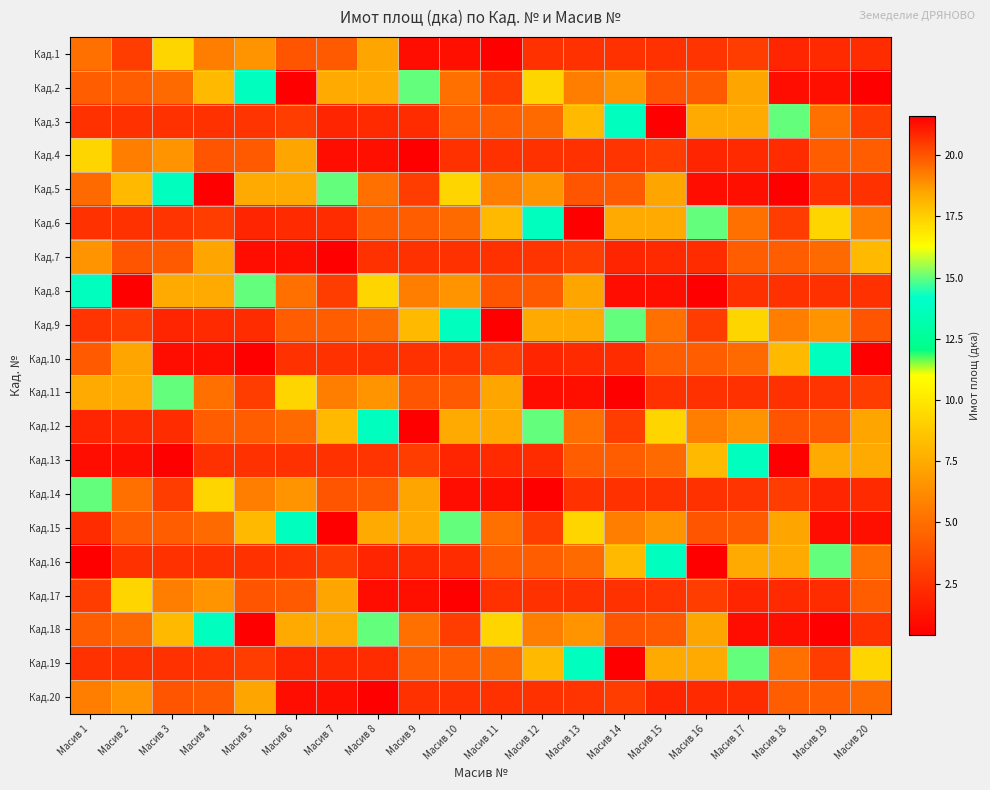

What is the difference between the highest and lowest values at Масив 19?

19.2